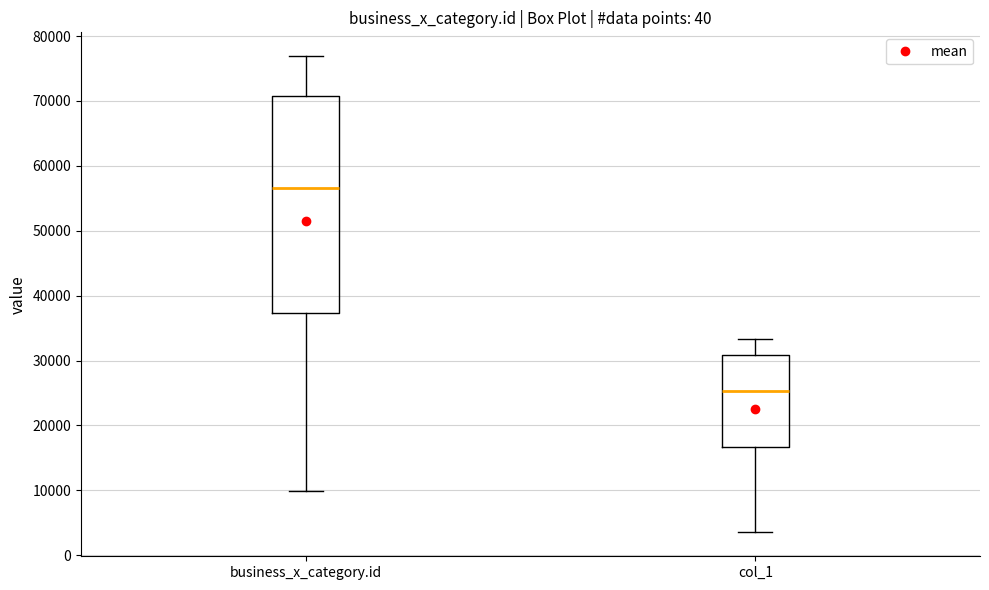

Reading left to right, transcribe this box plot: for each box, give where its median line is, the range the box spans, and where its two whiskers end, as read against the y-axis. The values are not printed on the chart, so give them approximately, as read against the axis.

business_x_category.id: median 57000, box 37000 to 71000, whiskers 10000 to 77000
col_1: median 25000, box 17000 to 31000, whiskers 4000 to 33000